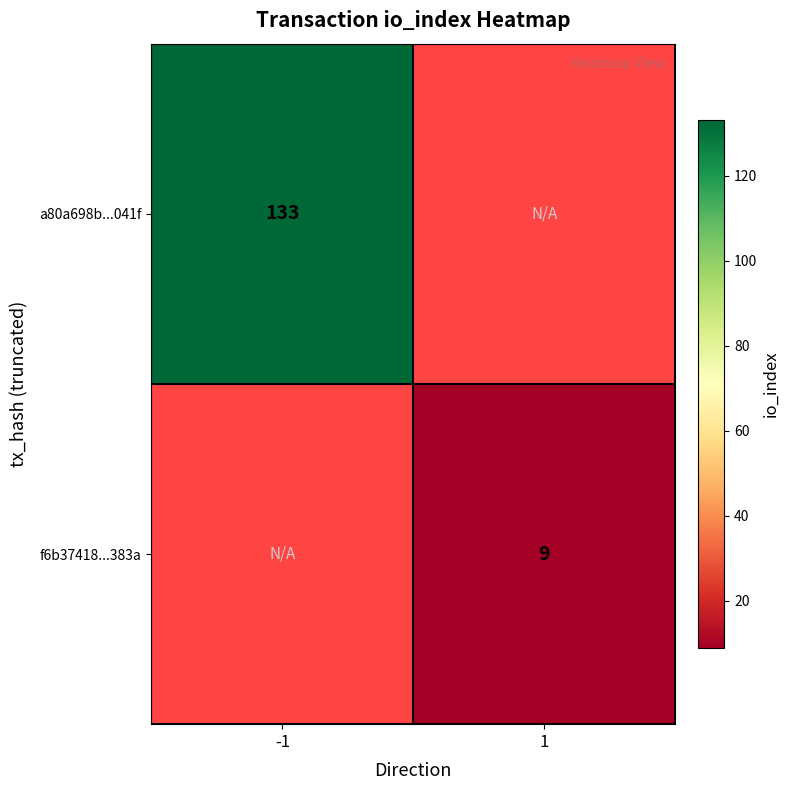

Is it true that f6b37418...383a equals 9 at 1?

True